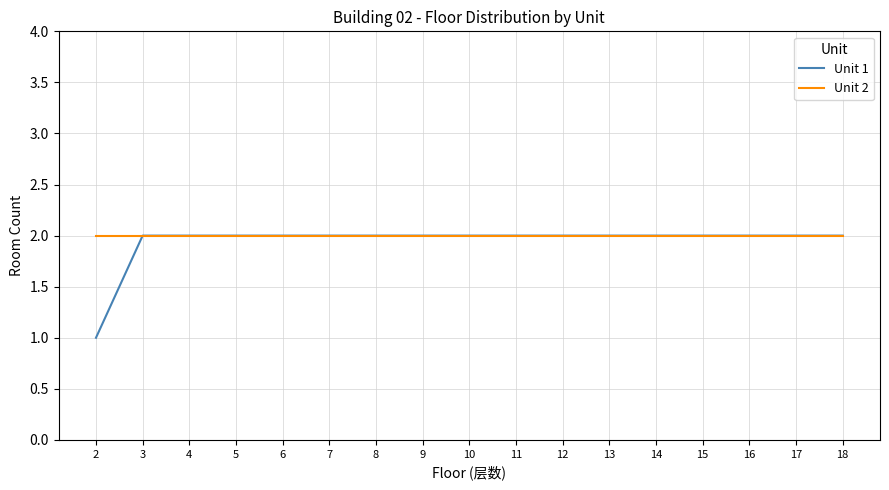

At which label does Unit 1 reach its minimum?

2